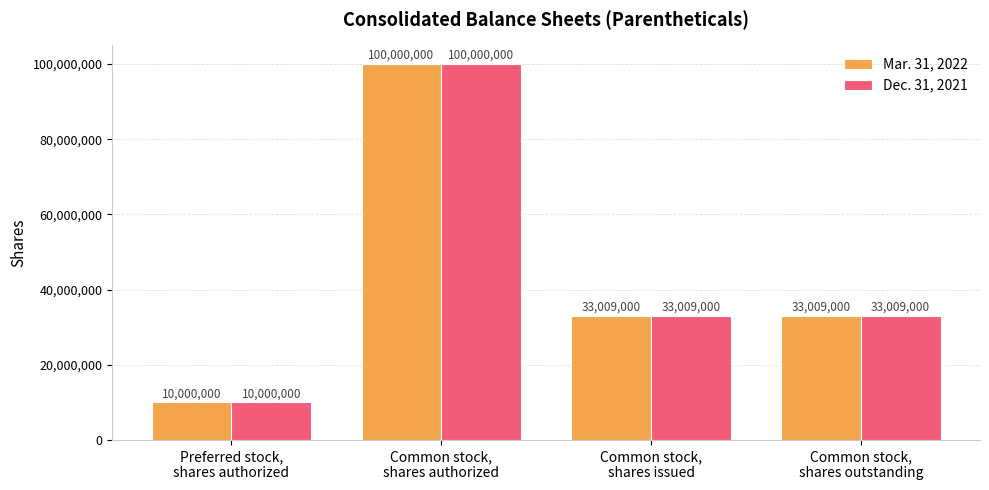

What is the difference between the maximum and minimum values in the Mar. 31, 2022 series?

90000000